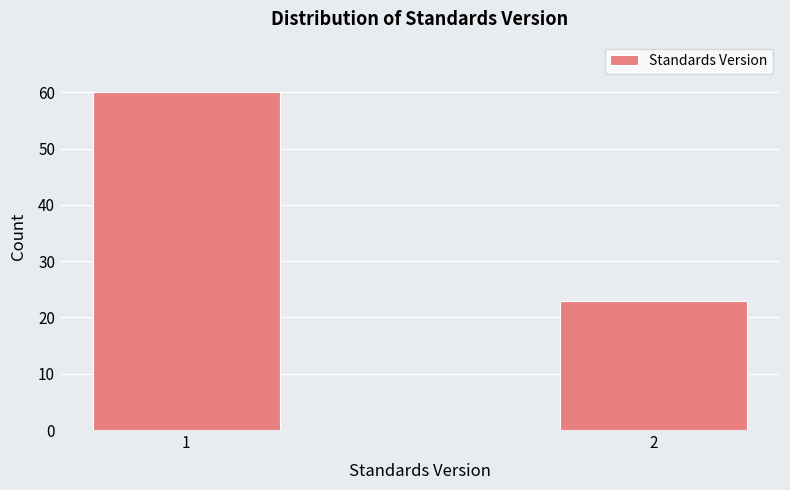

Reading left to right, list all the values displayed in this chart.

1=60	2=23